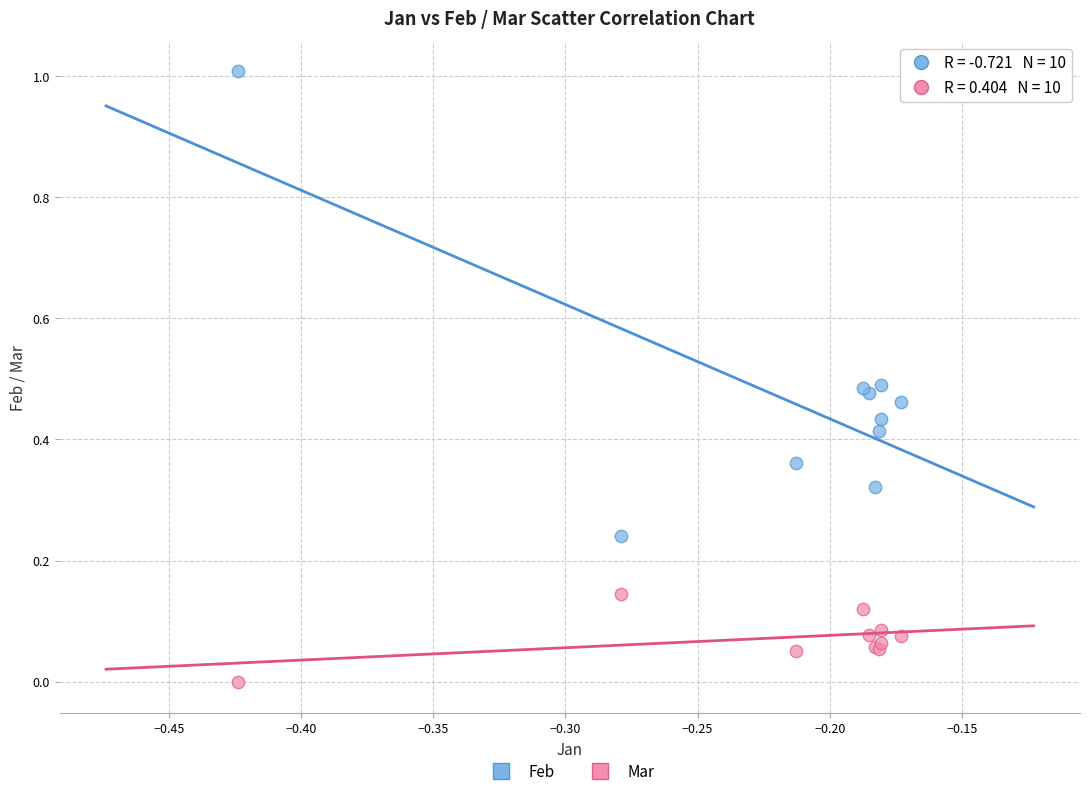

Which series reaches the maximum Y coordinate?

Feb